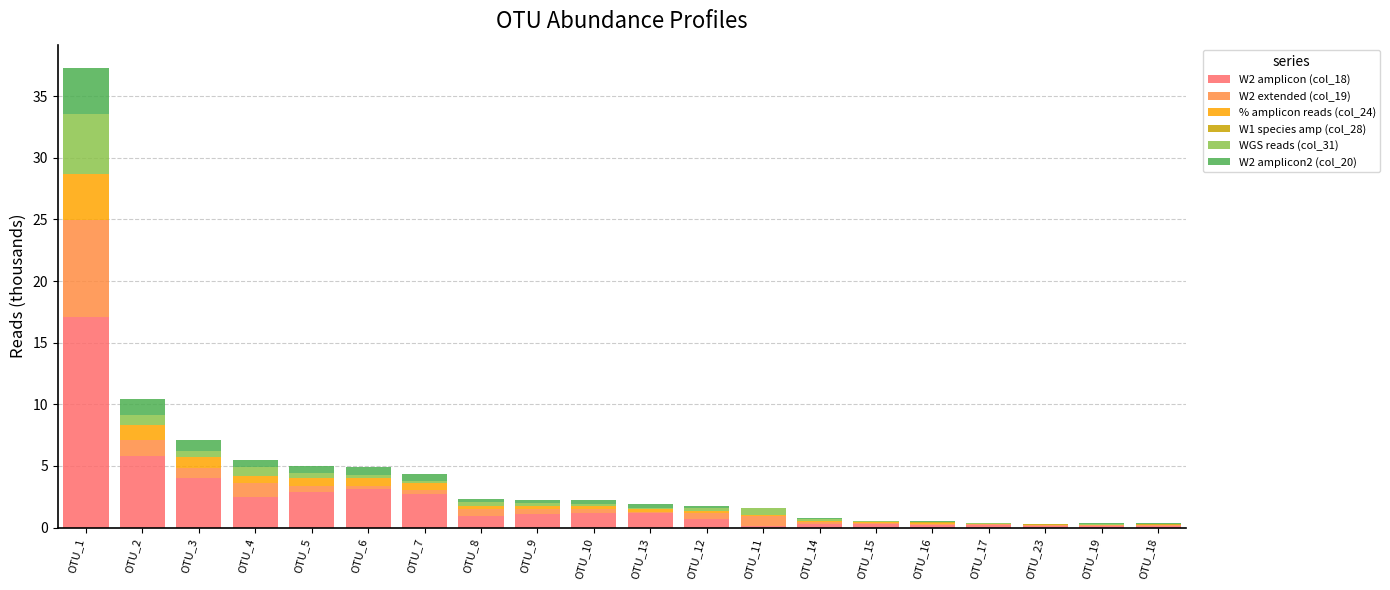

At which label does W2 amplicon (col_18) reach its peak?

OTU_1